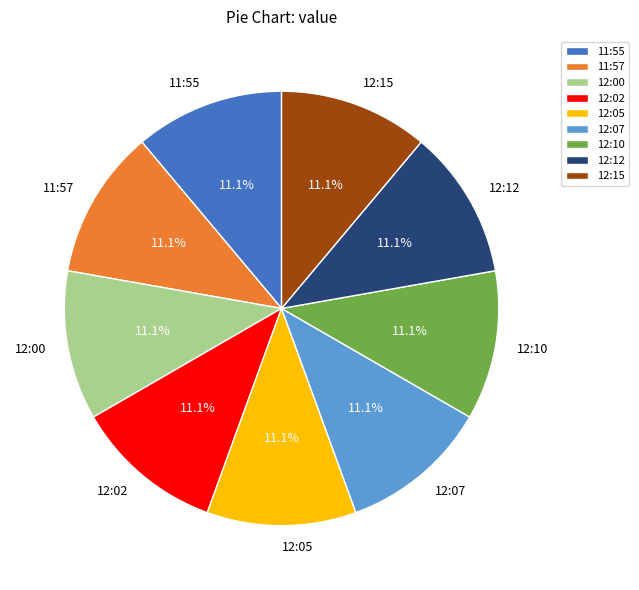

Approximately how many times larger is the value at 12:02 compared to 12:05?

1.0